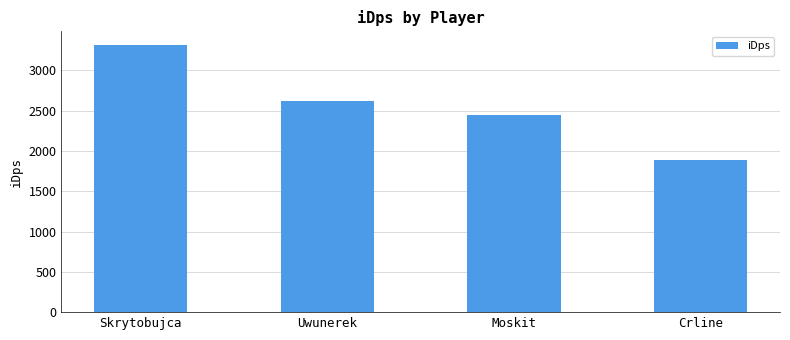

List the labels in order of value, largest first.

Skrytobujca, Uwunerek, Moskit, Crline